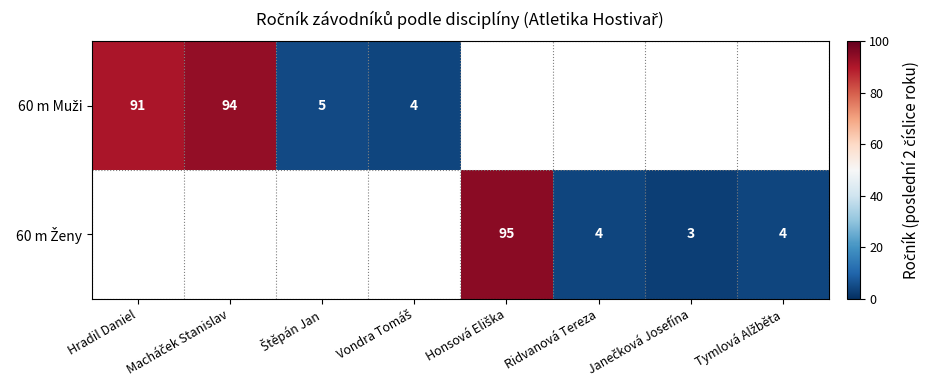

How many data points does each series have?

8